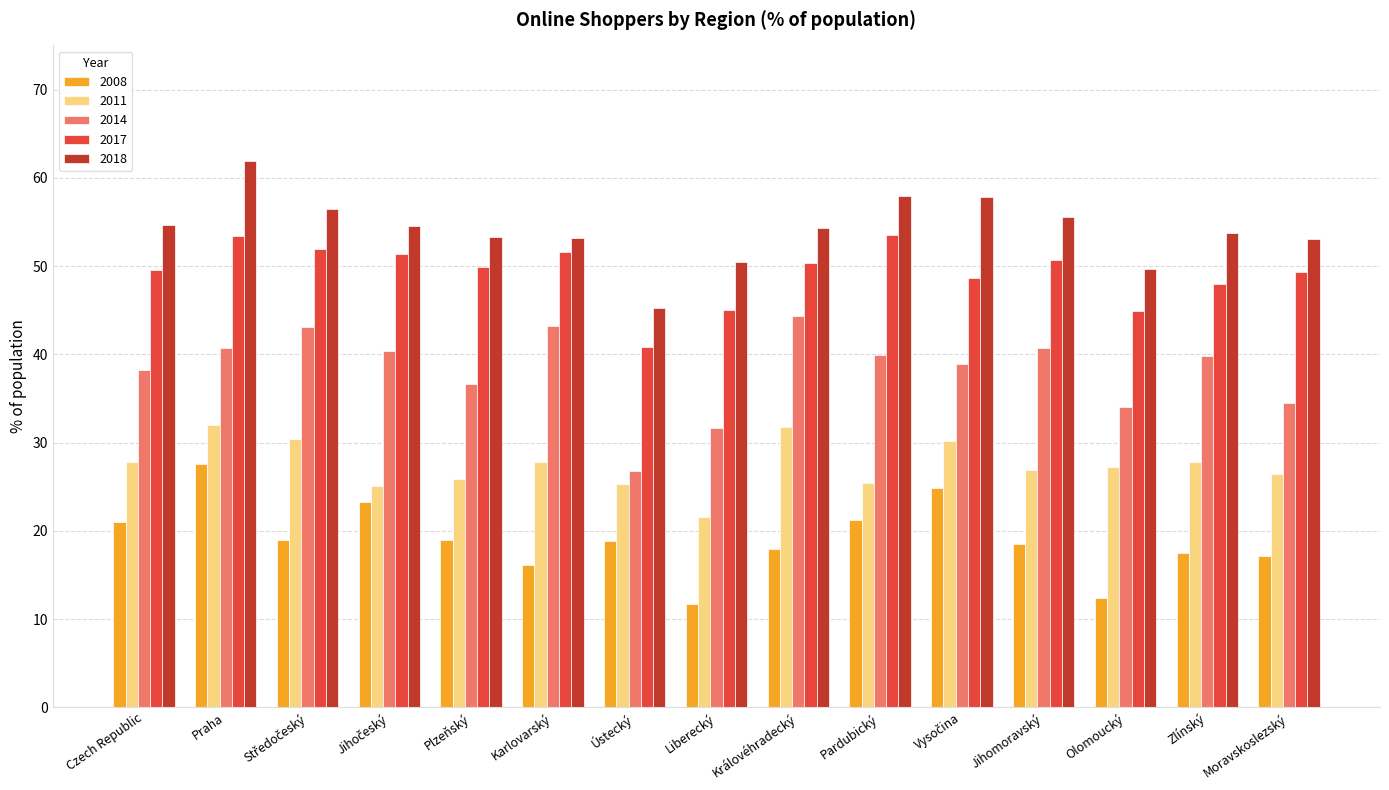

Which category has the highest value across all series?

Praha